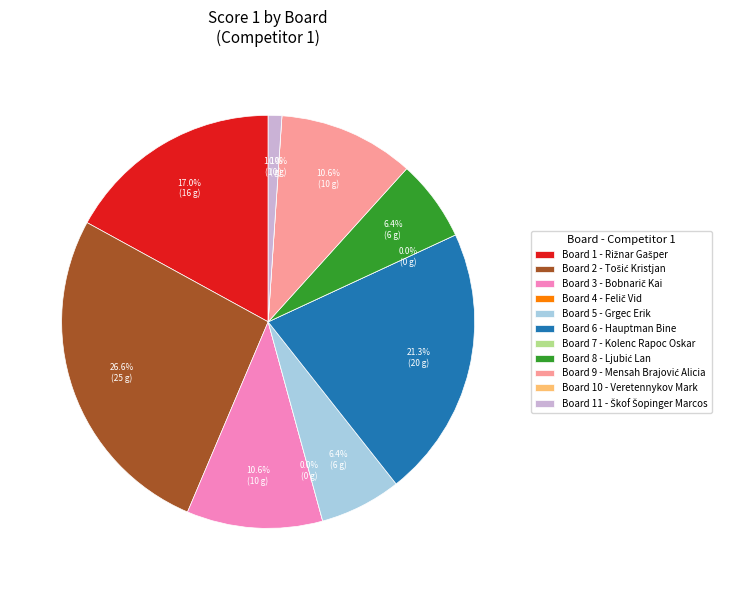

Is the sum of 3 and 1 greater than half?

No